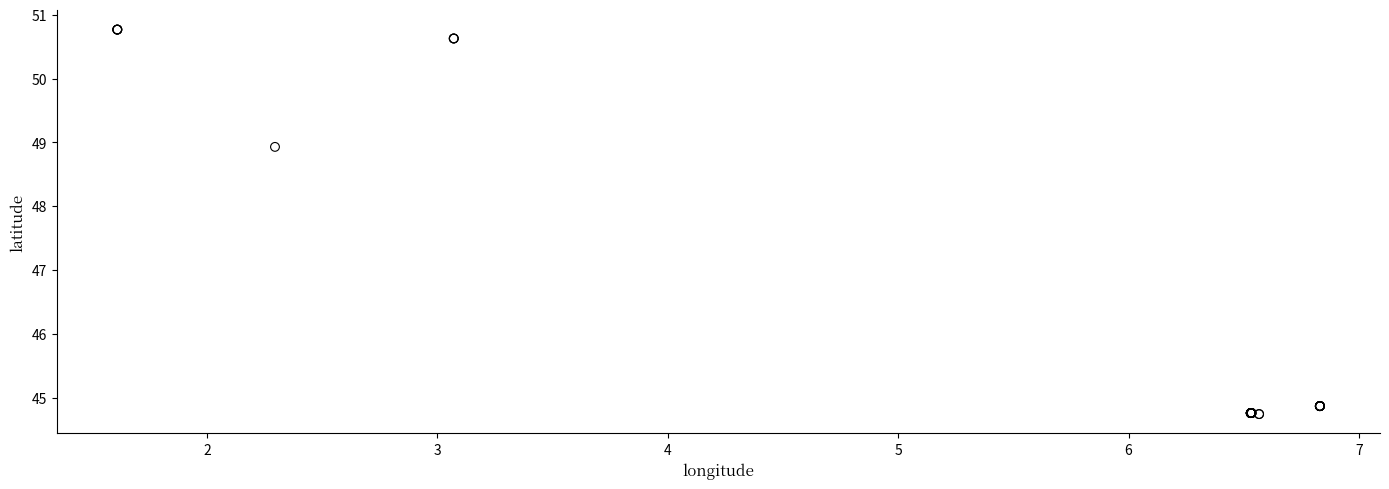

What Y value in the scatter plot is closest to 47?

48.9